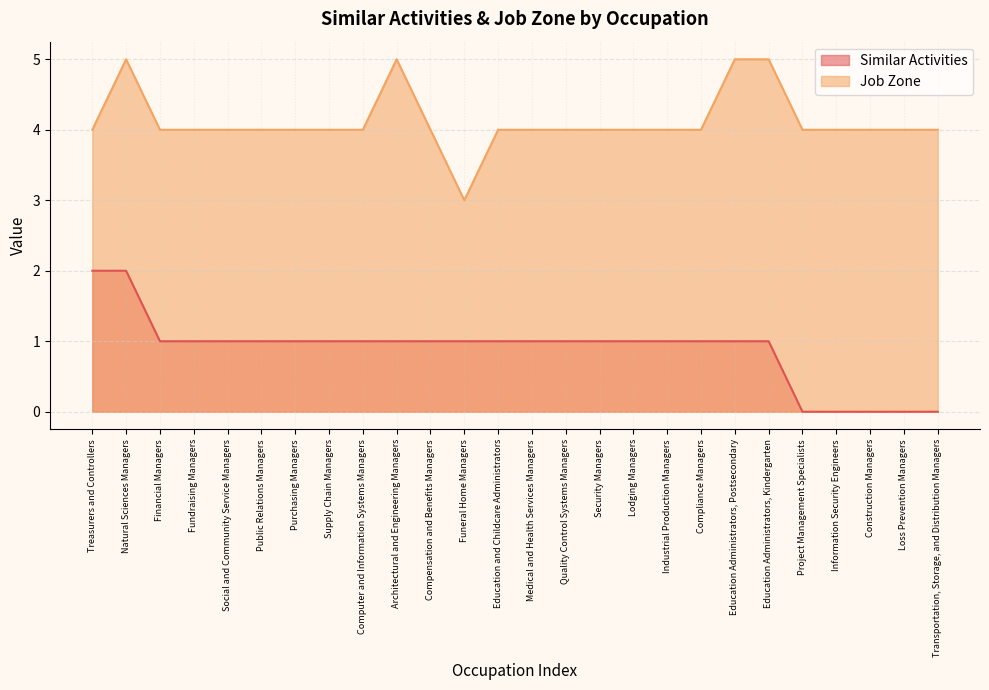

At which category does Job Zone reach its first local valley?

Funeral Home Managers